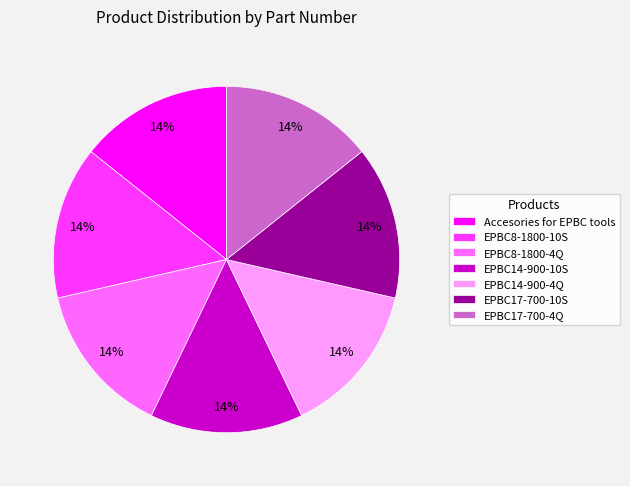

What is the ratio of the value at EPBC14-900-4Q to the value at EPBC17-700-10S?

1.0